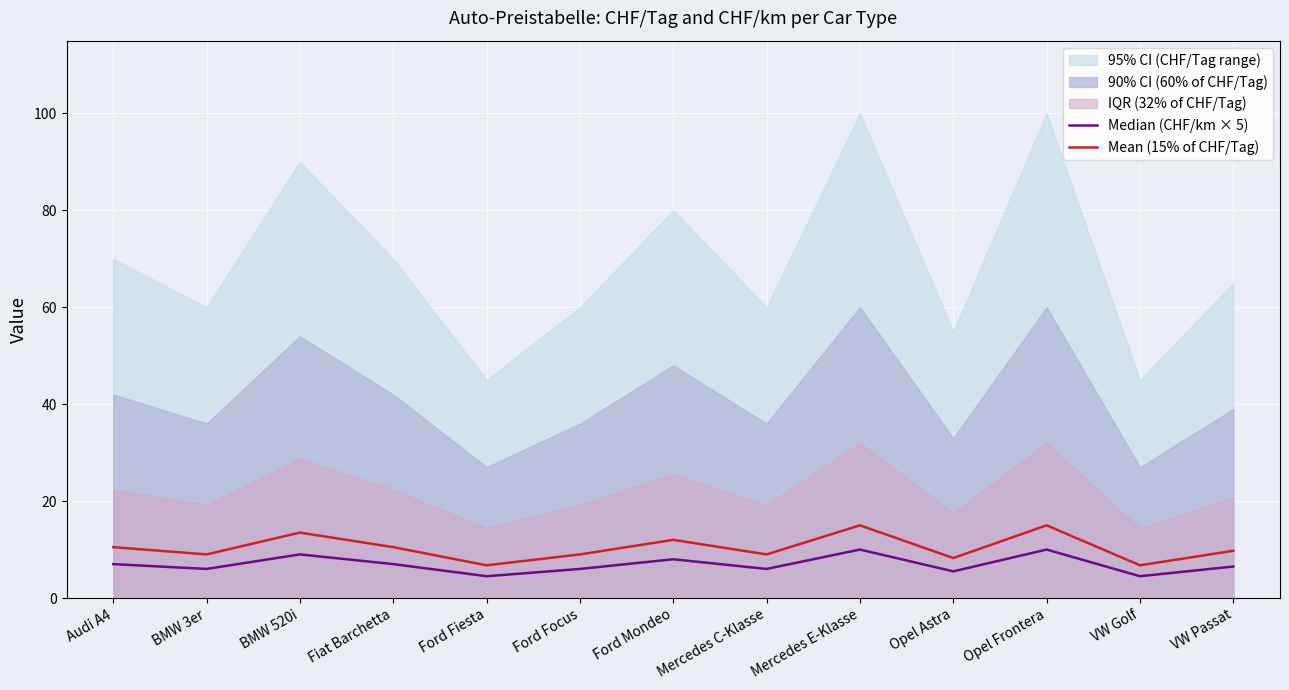

Which category has the highest value across all series?

Mercedes E-Klasse